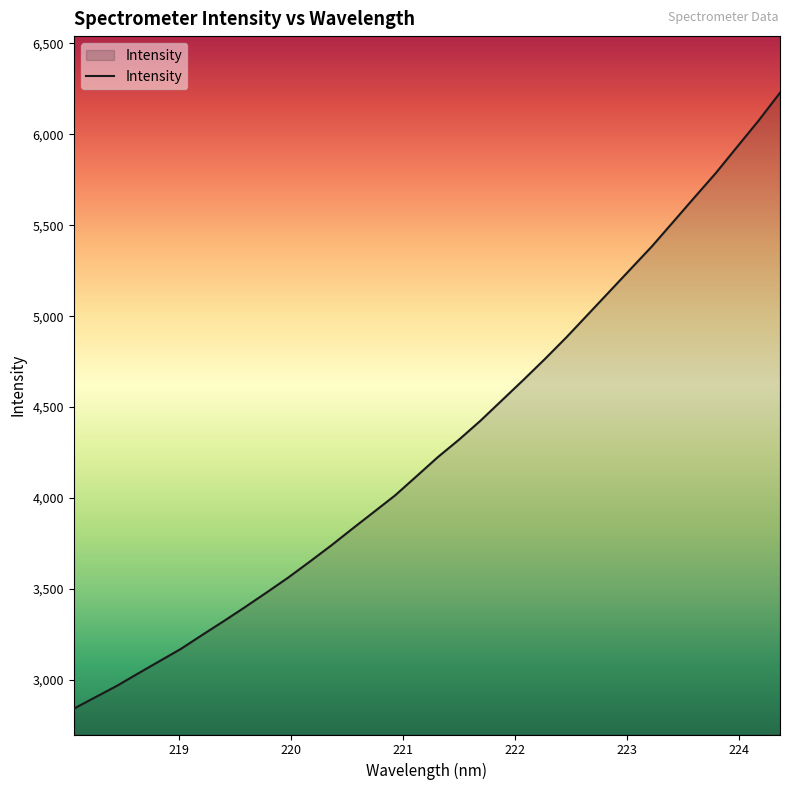

What is the difference between the maximum and minimum values?

3387.8